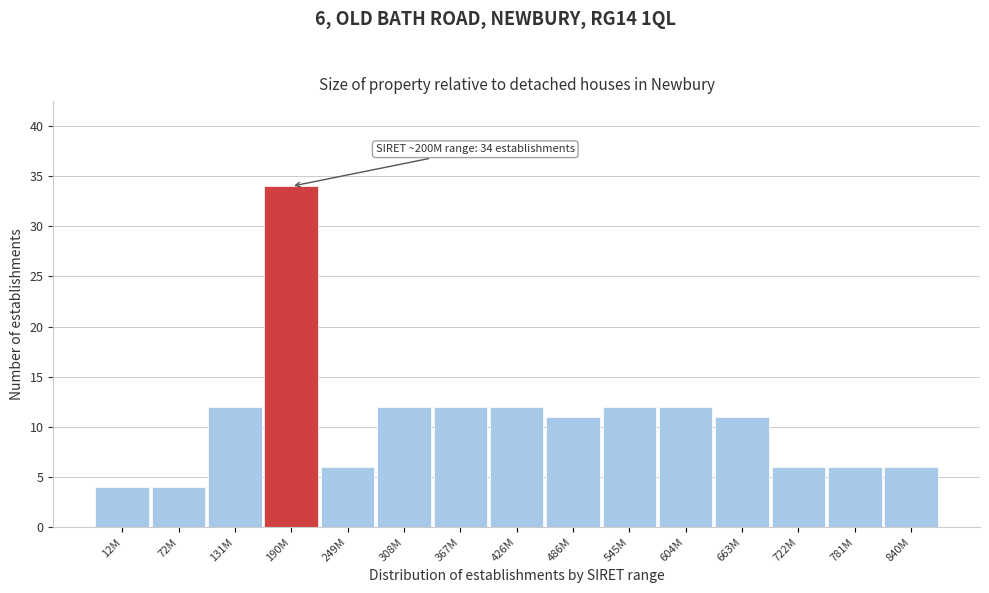

Reading left to right, extract all data points from this chart.

12M=4	72M=4	131M=12	190M=34	249M=6	308M=12	367M=12	426M=12	486M=11	545M=12	604M=12	663M=11	722M=6	781M=6	840M=6